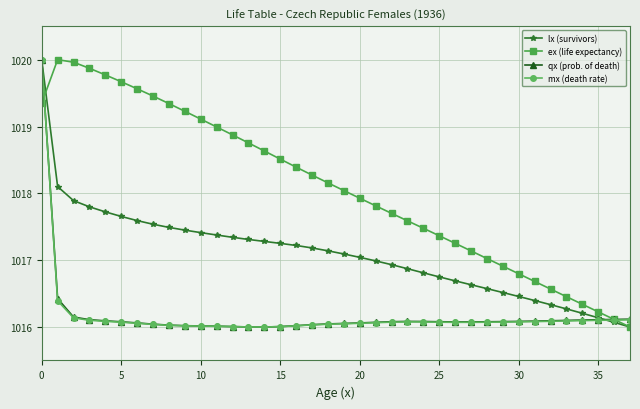

What is the minimum value for qx (prob. of death)?

1016.0